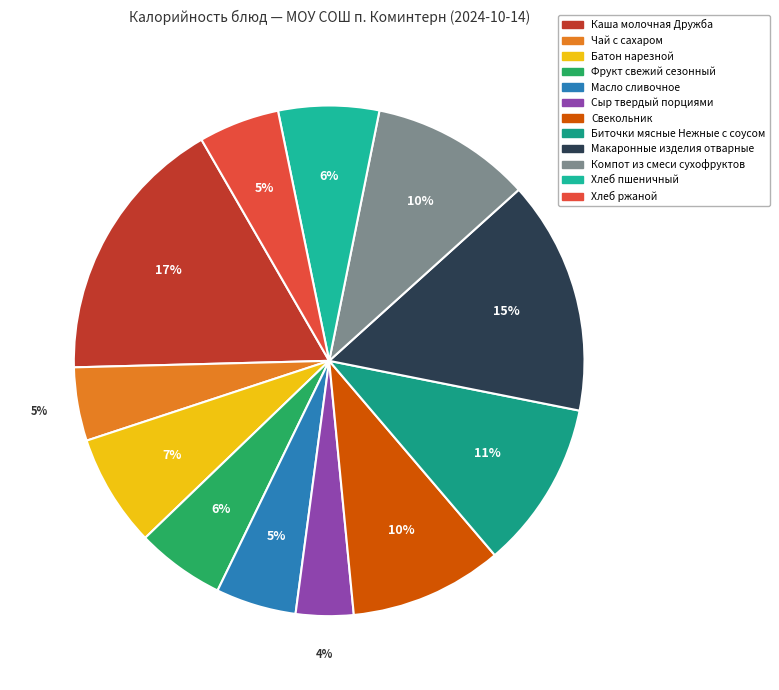

What is the smallest slice in the pie chart?

Сыр твердый порциями